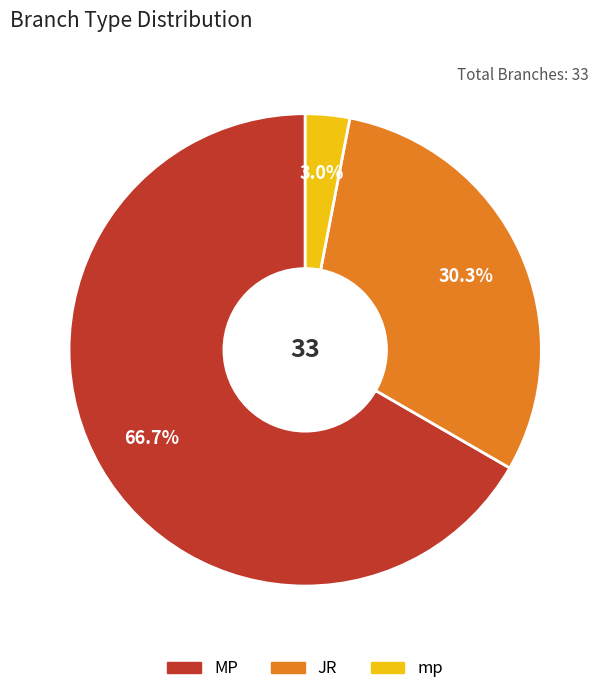

What percentage is NOT represented by MP?

33.3%